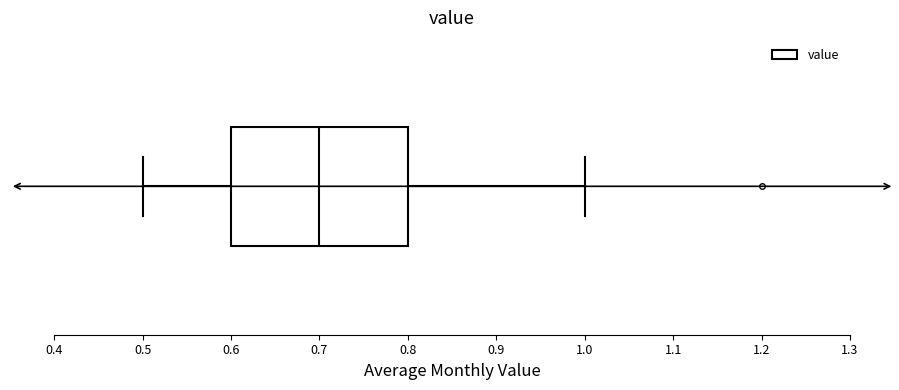

Transcribe this box plot: give where the median line is, the range the box spans, and where the two whiskers end, as read against the x-axis. The values are not printed on the chart, so give them approximately, as read against the axis.

median 0.7, box 0.6 to 0.8, whiskers 0.5 to 1.0